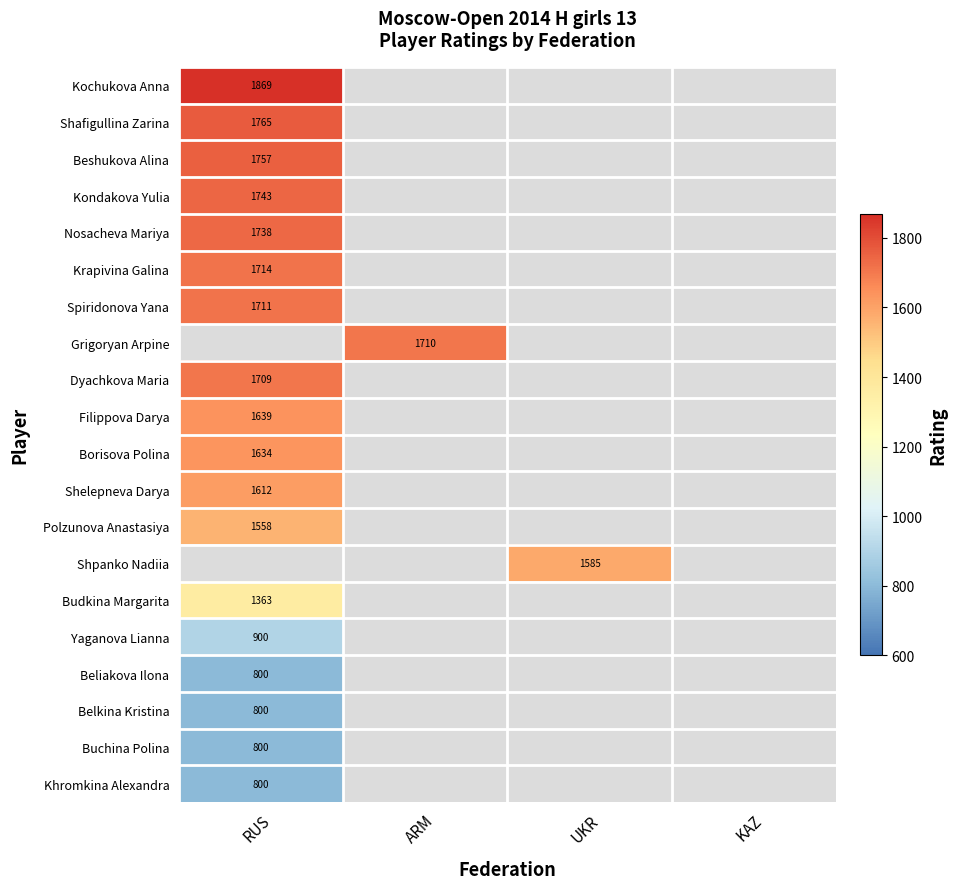

Which label corresponds to the smallest value in the chart?

RUS